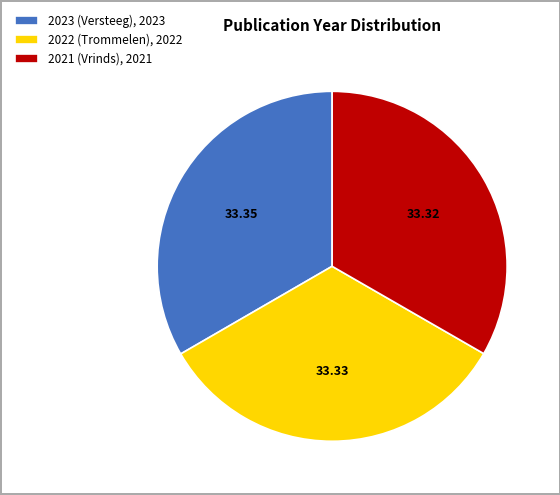

Is there any slice that represents more than half of the pie?

No